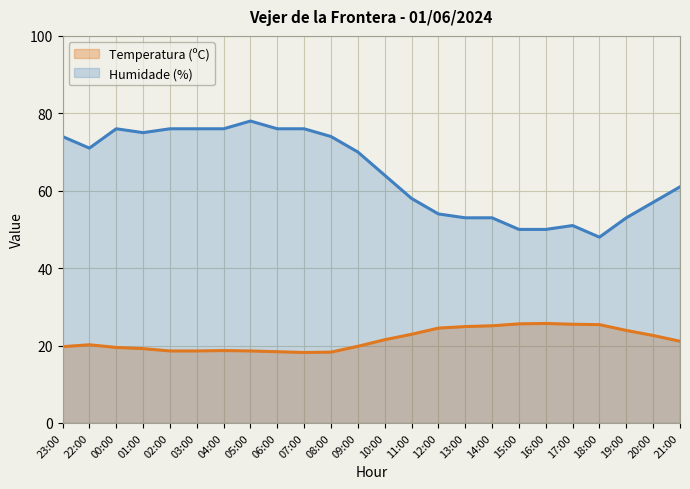

Count the number of data series in this chart.

2